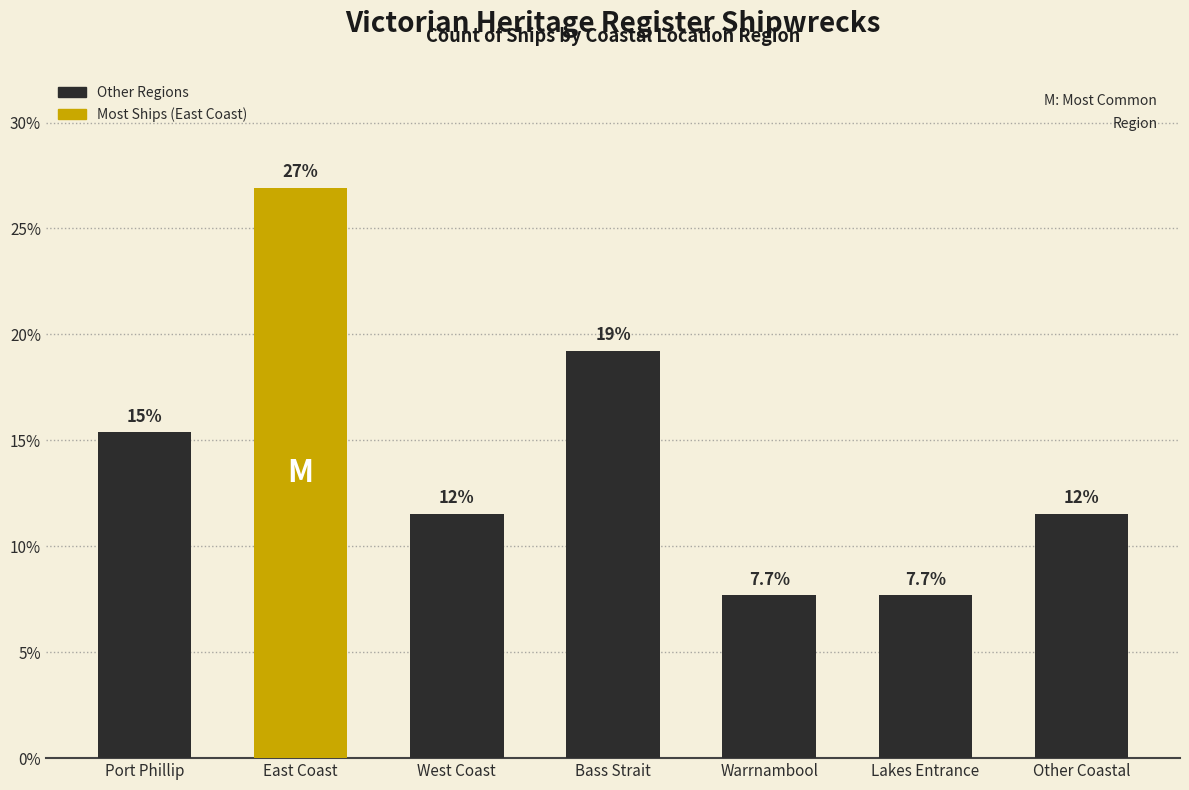

Reading right to left, extract all data points from this chart.

11.5	7.7	7.7	19.2	11.5	26.9	15.4